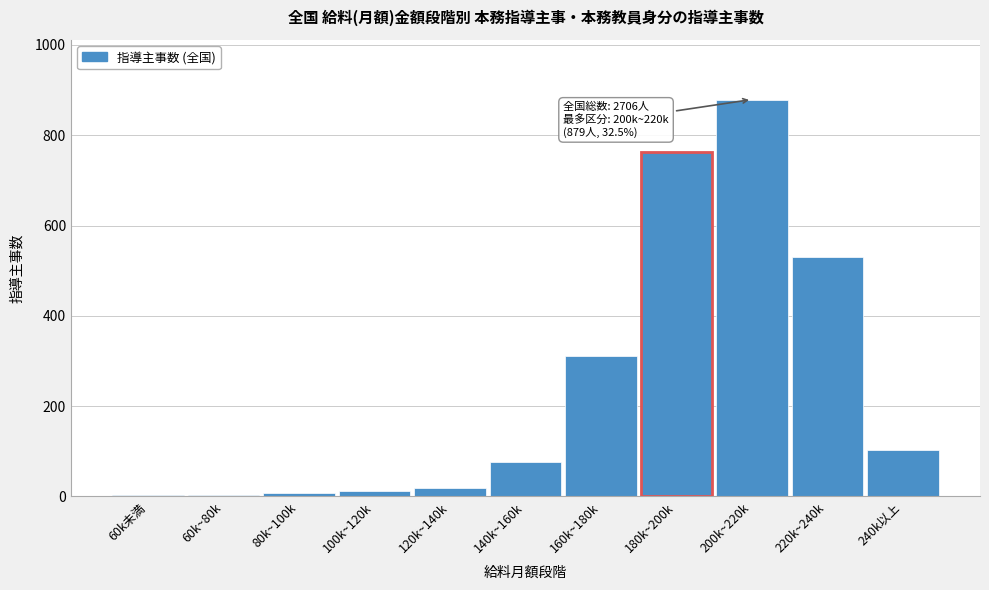

What is the sum of all values?

2706